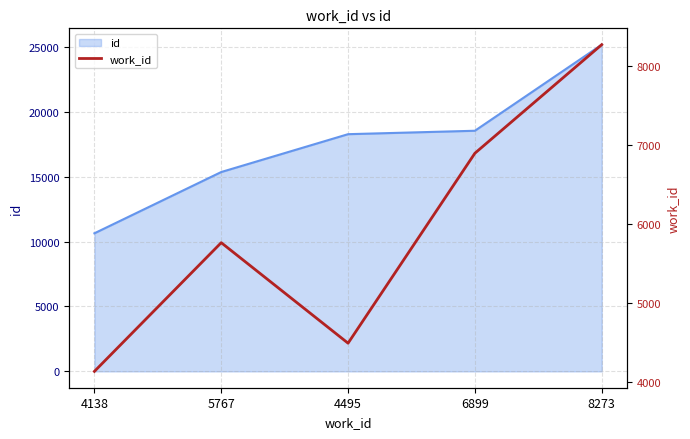

What is the minimum value shown in the chart?

4138